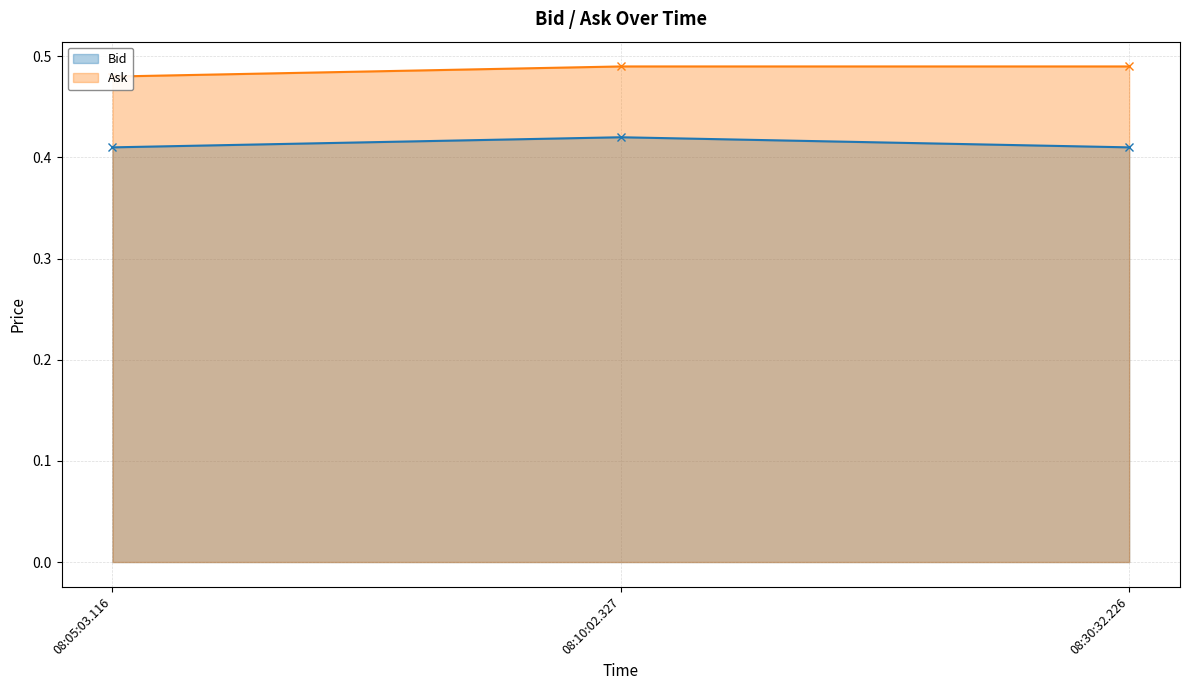

At how many categories does at least one series exceed 0?

3